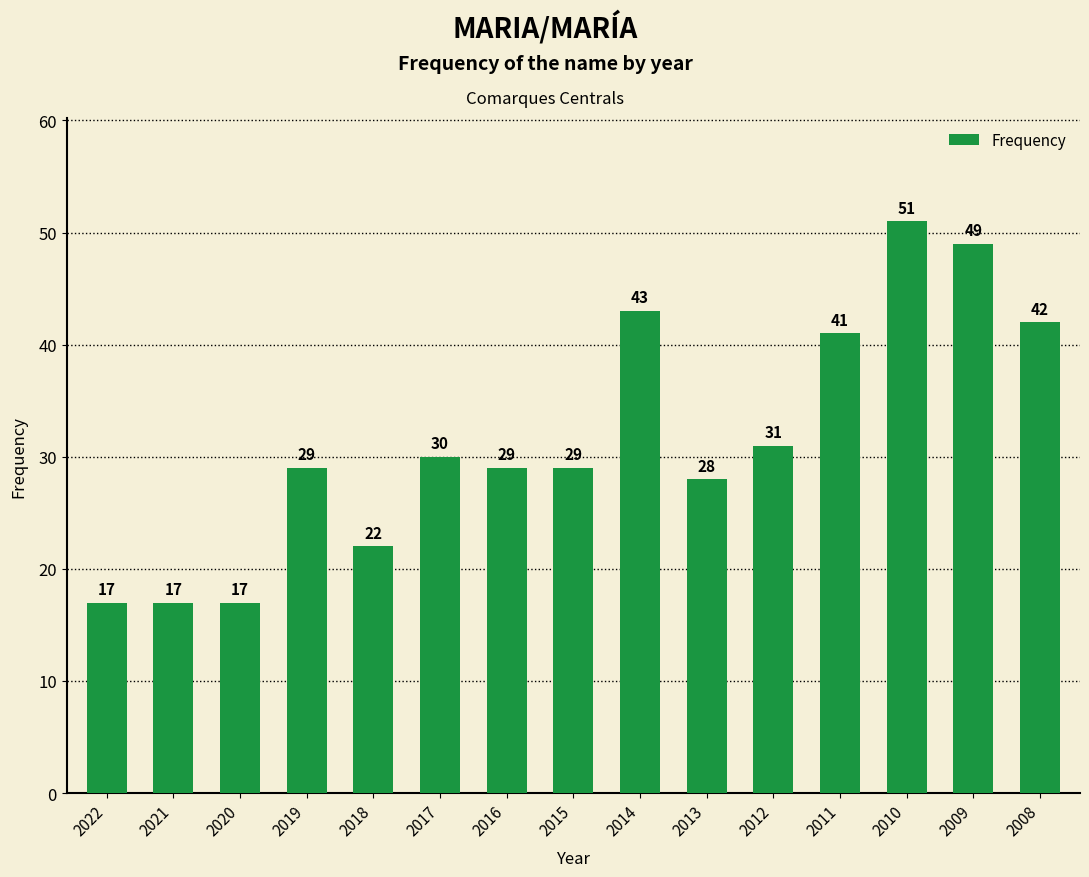

Approximately how many times larger is the value at 2009 compared to 2017?

1.6